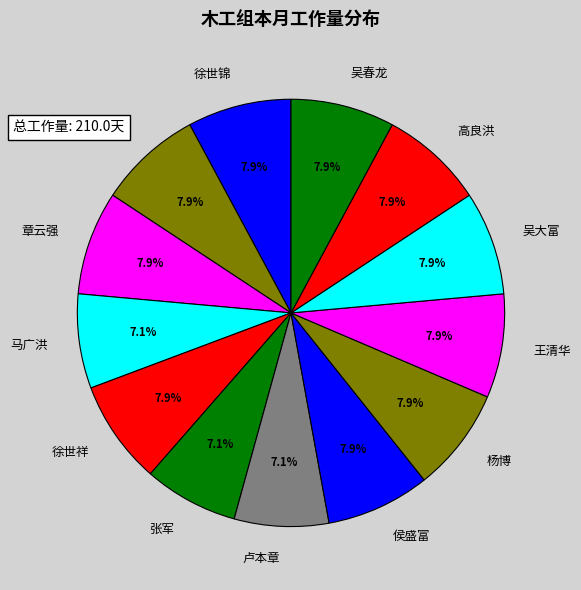

Does any single category account for the majority?

No